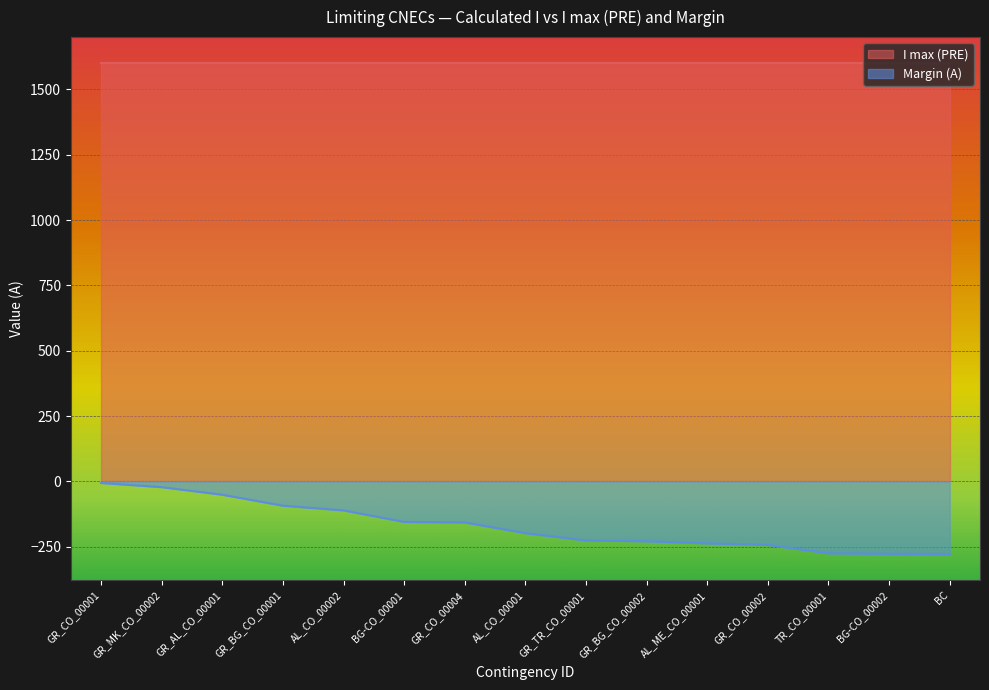

True or false: there are more than 2 points higher than both neighbors.

False